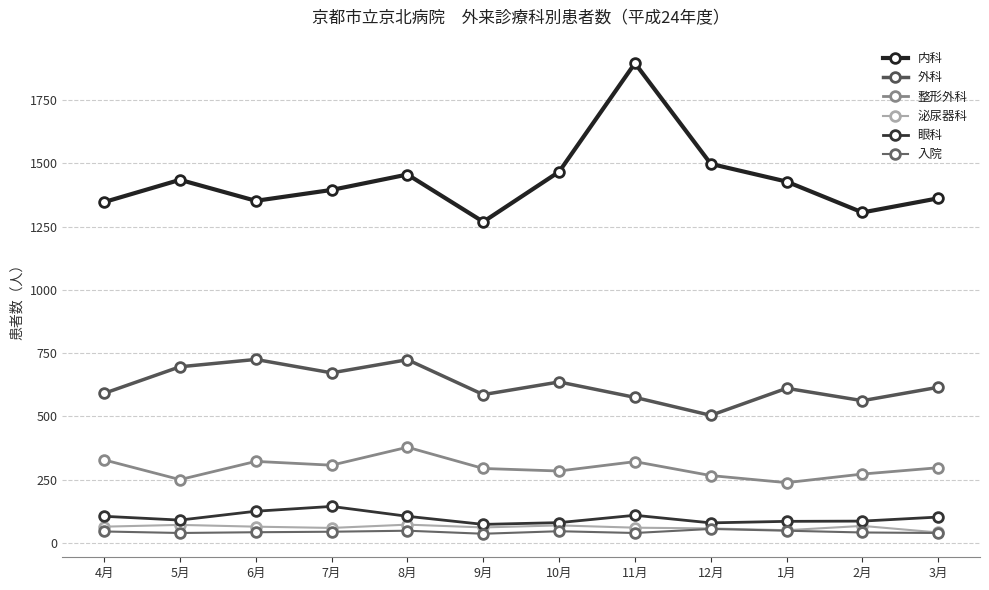

The 泌尿器科 series shows 61 at 9月. True or false?

True